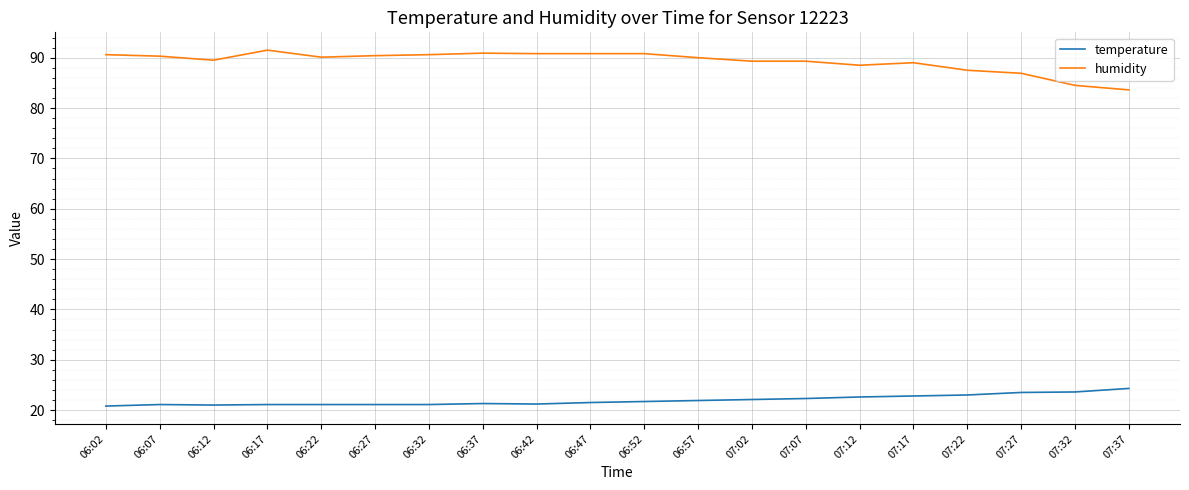

List the series in order of their peak value, lowest first.

temperature, humidity